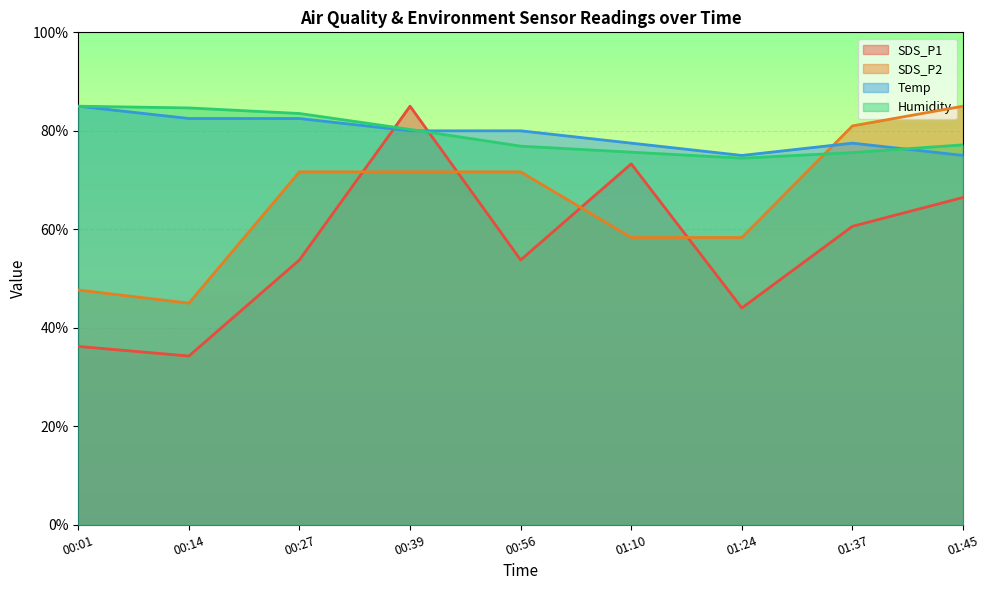

How many interior local peaks does the SDS_P1 series have?

2